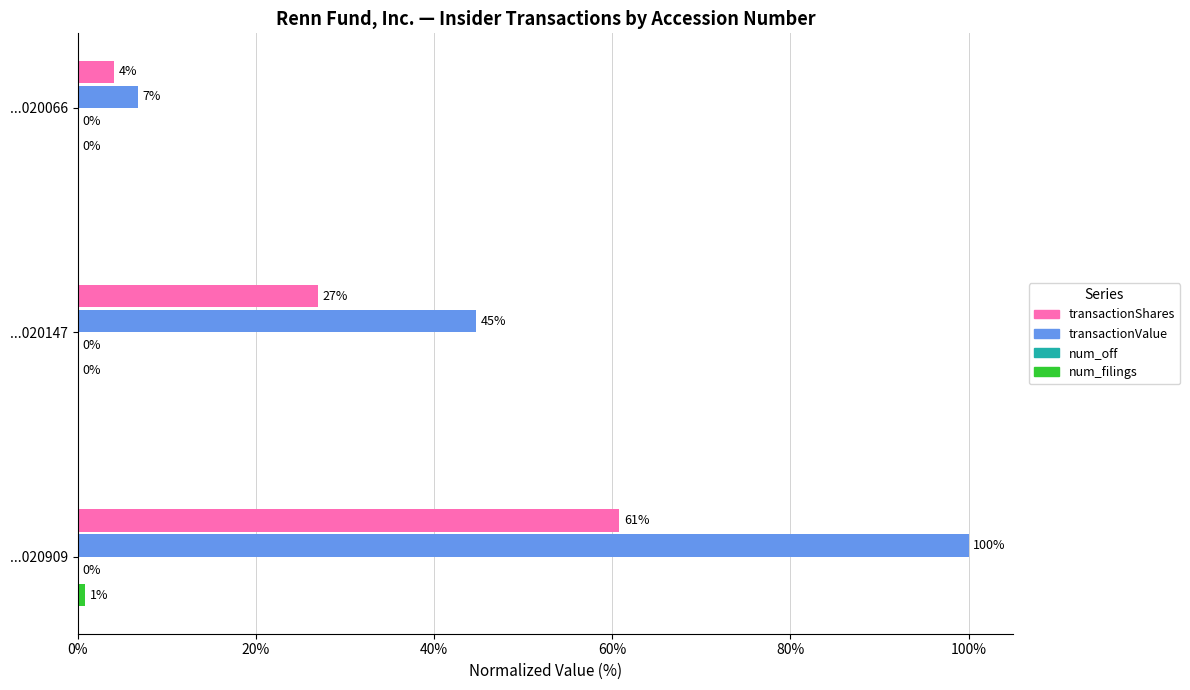

What is the approximate value of transactionShares at ...020909?

60.8